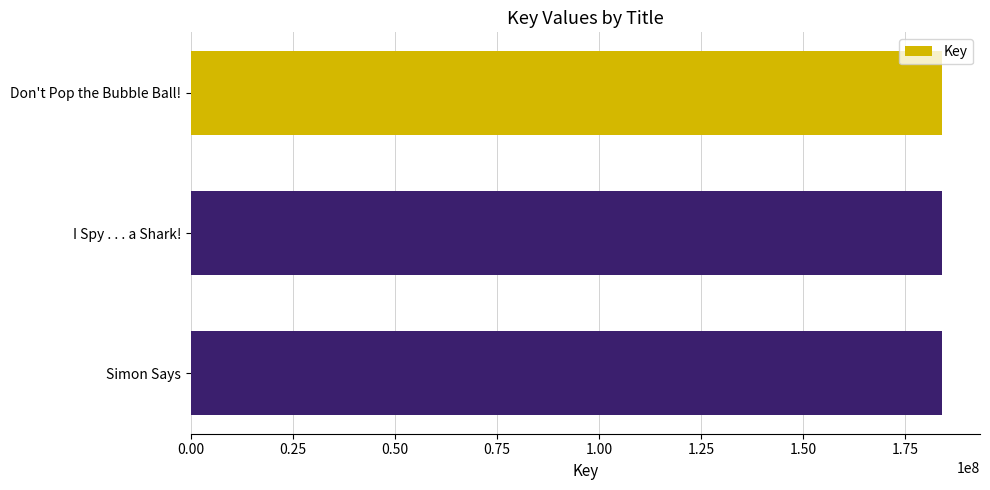

What value does the data have at I Spy . . . a Shark!?

184148899